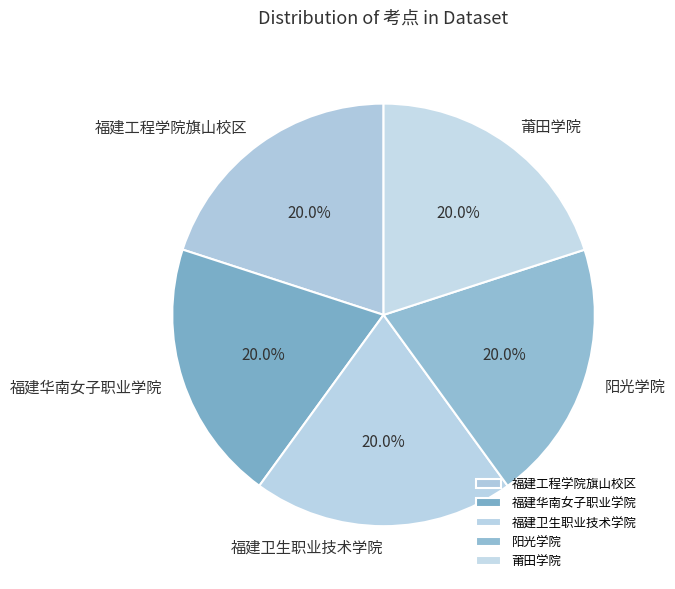

Do 阳光学院 and 福建卫生职业技术学院 together represent more than half of the pie?

No